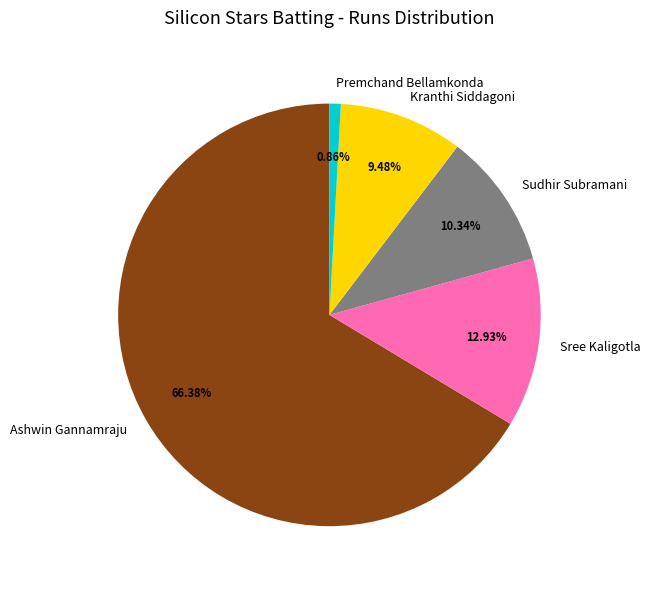

How many slices are in this pie chart?

5